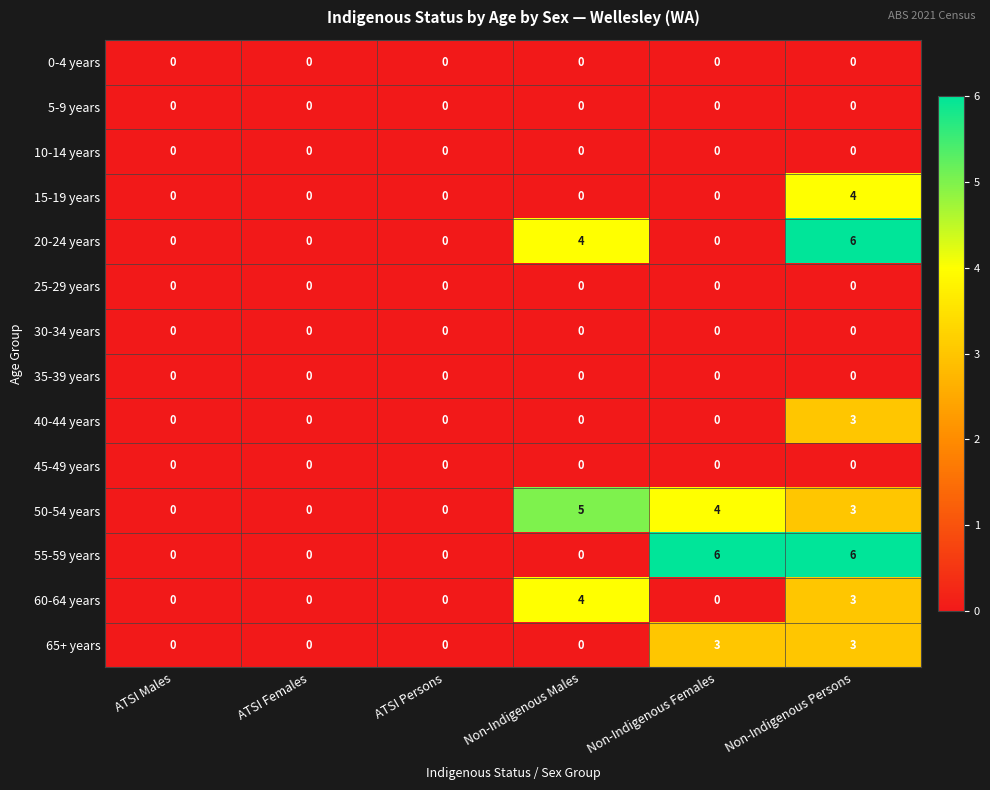

Is it true that 40-44 years equals 3 at Non-Indigenous Persons?

True